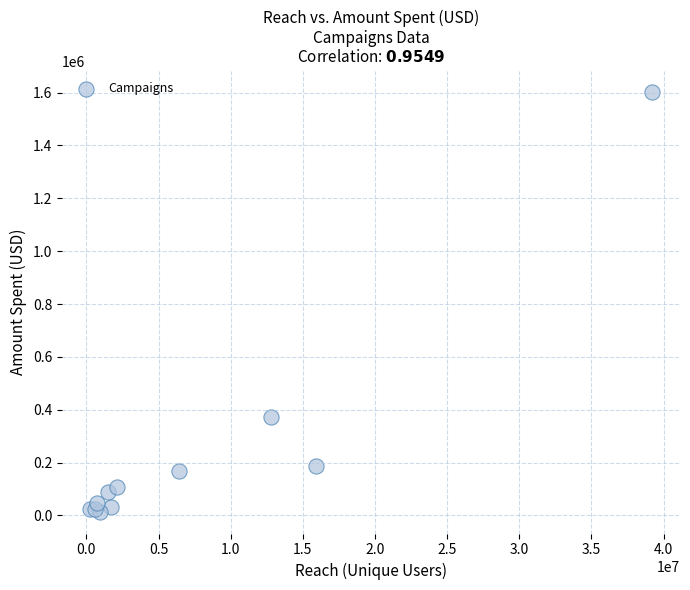

What Y value in the scatter plot is closest to 807291?

372045.7